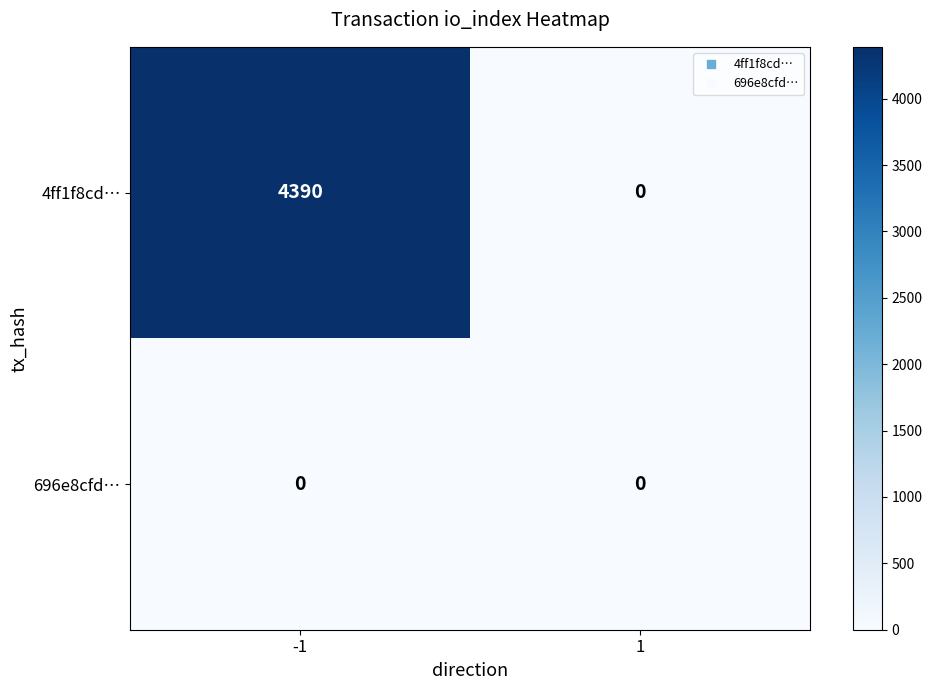

What is the sum of all 4ff1f8cd… values?

4390